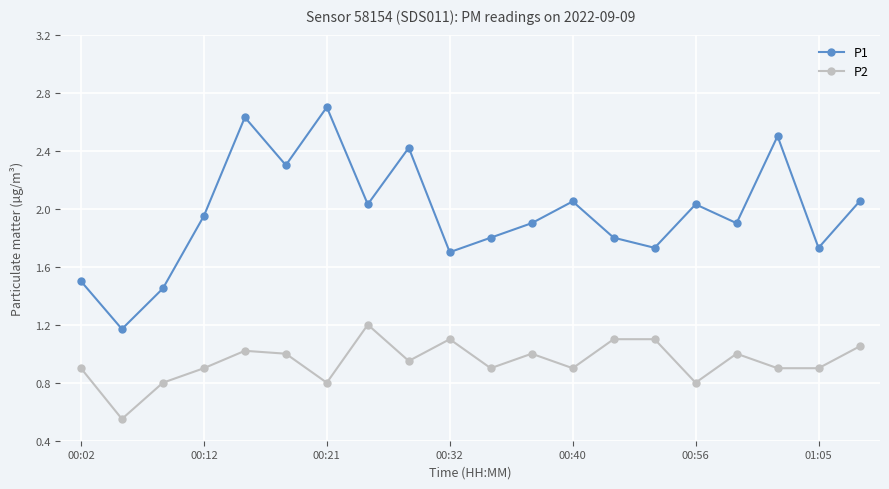

What are all the series names shown in the legend?

P1, P2